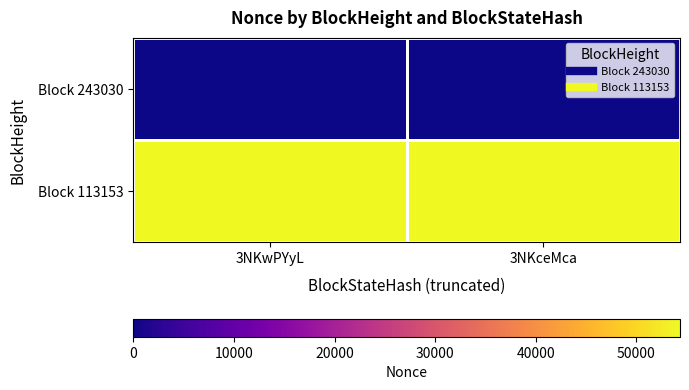

Which series changed the most between 3NKwPYyL and 3NKceMca?

Block 243030